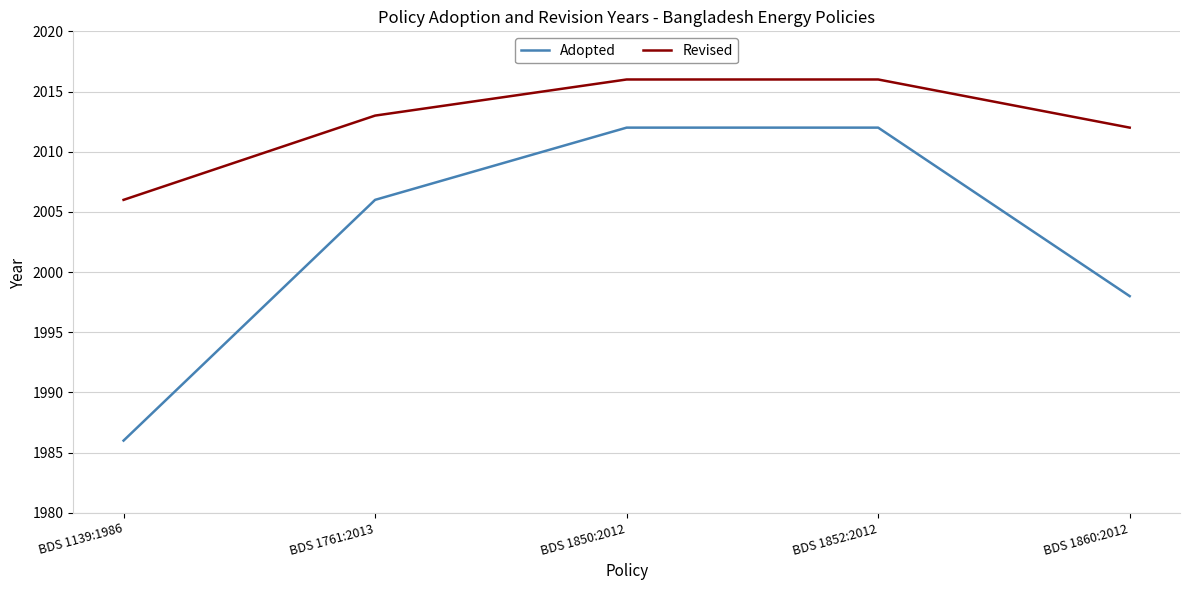

List the series in order of their peak value, highest first.

Revised, Adopted